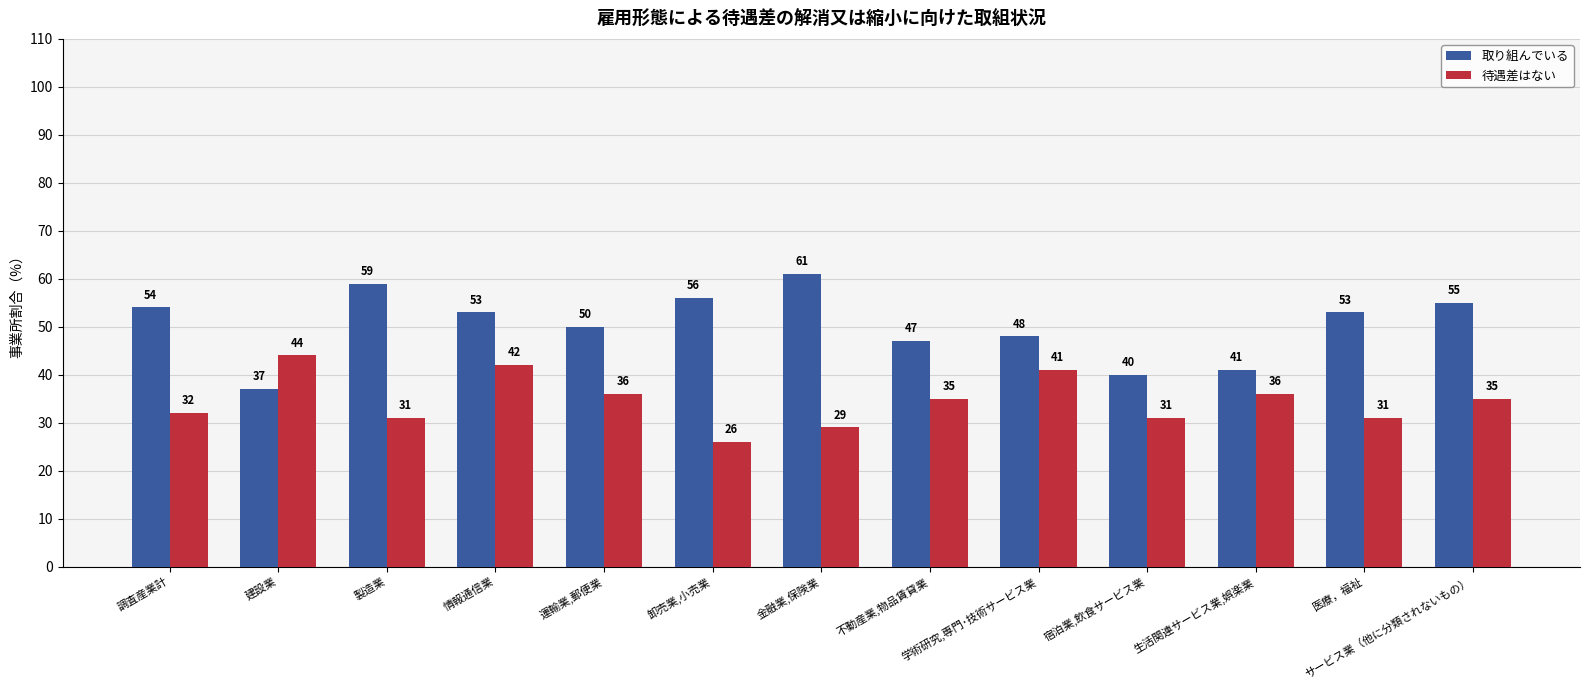

Reading right to left, list all the values displayed in this chart.

取り組んでいる: 55	53	41	40	48	47	61	56	50	53	59	37	54
待遇差はない: 35	31	36	31	41	35	29	26	36	42	31	44	32